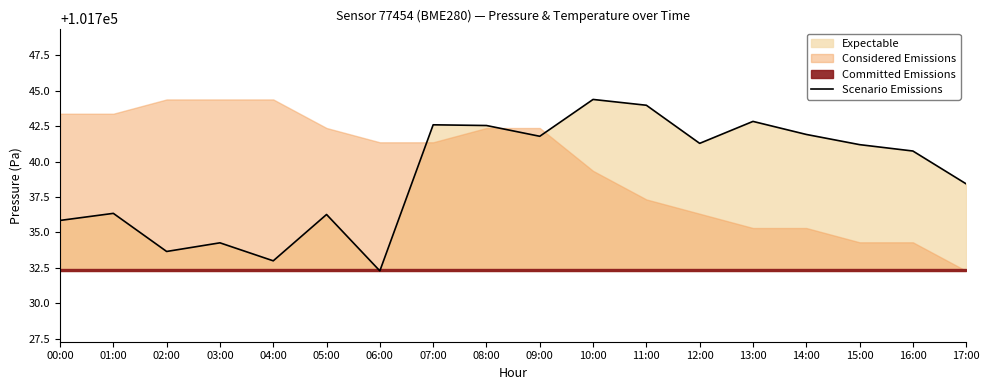

How many points are lower than both their immediate neighbors (excluding endpoints)?

5